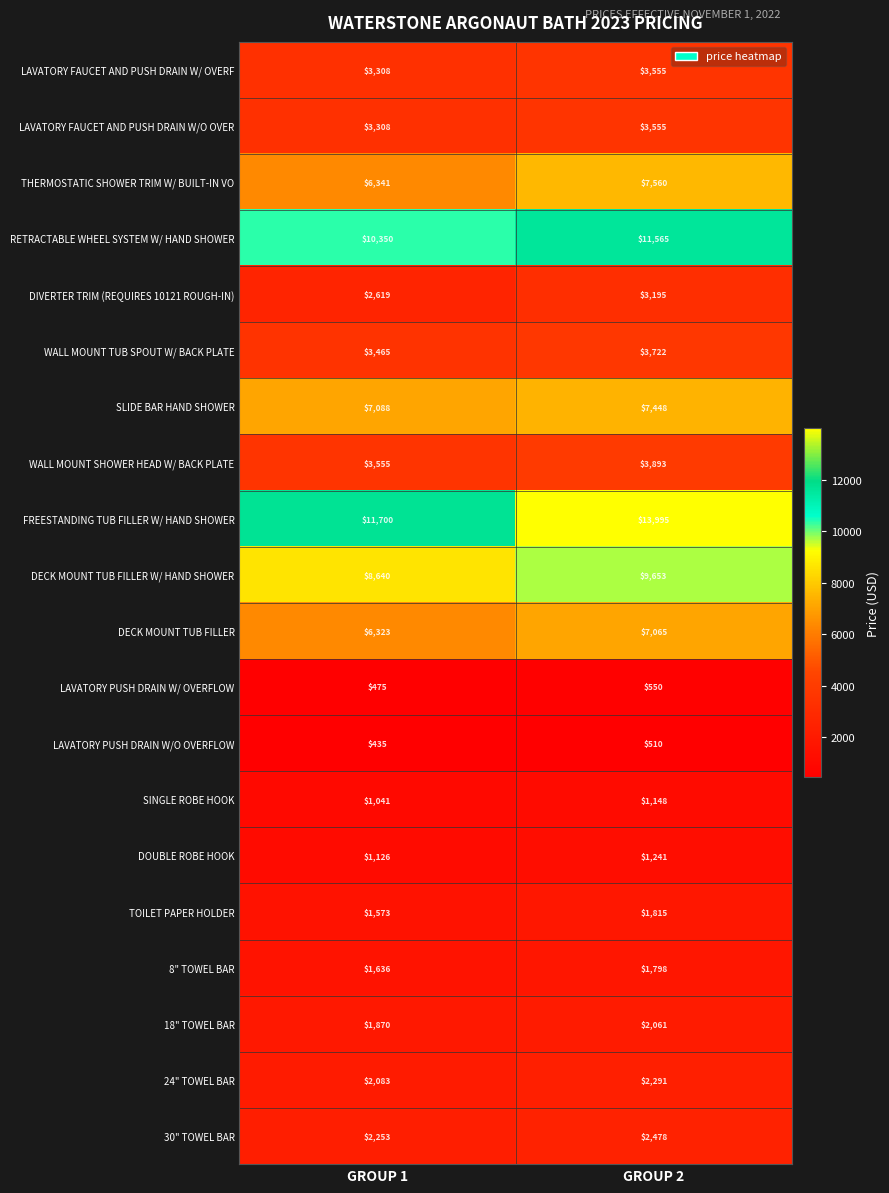

Read the THERMOSTATIC SHOWER TRIM W/ BUILT-IN VO value at GROUP 2, to the nearest 10.

7560